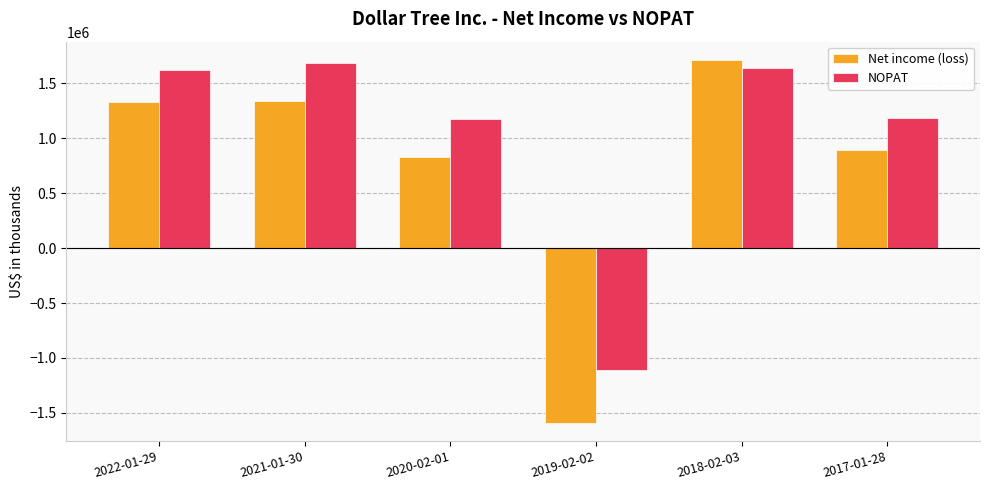

What is the difference between the maximum and minimum values in the NOPAT series?

2799299